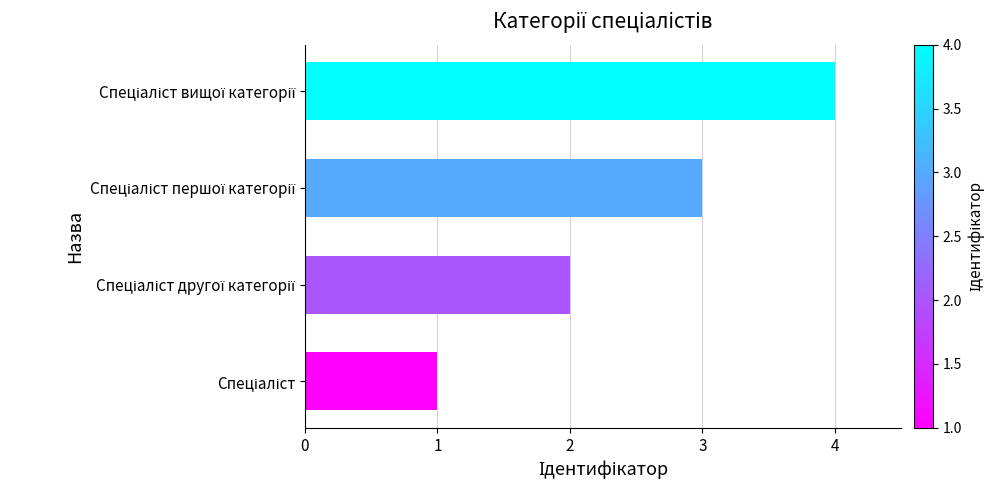

What is the difference between the maximum and minimum values?

3